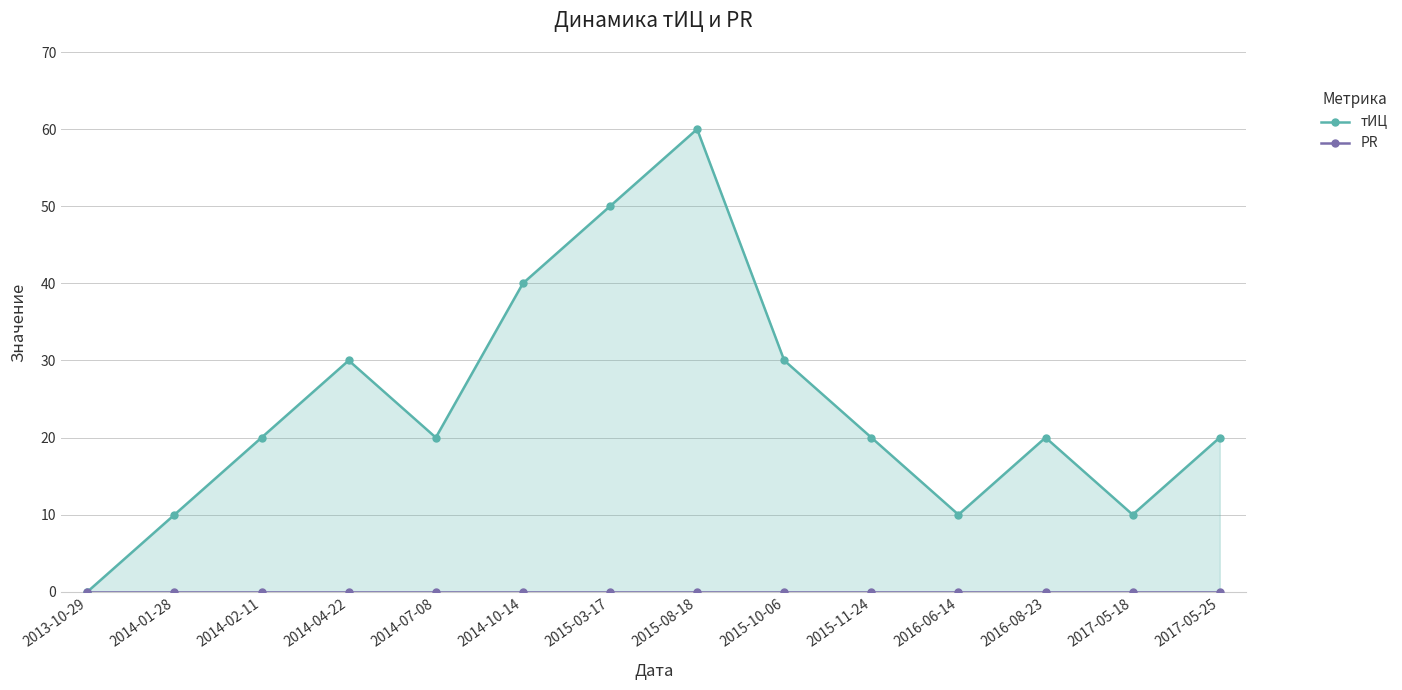

What position from the left is 2015-11-24?

10